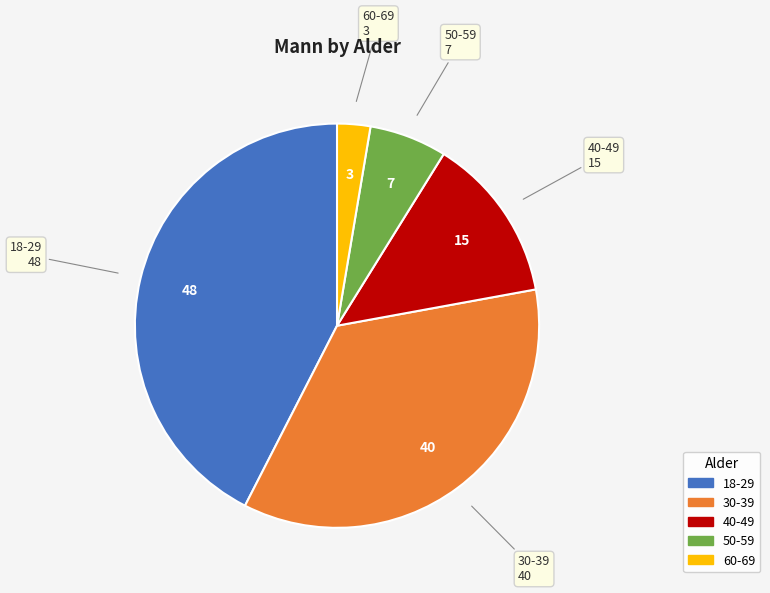

The 18-29 slice represents 57% of the pie. True or false?

False